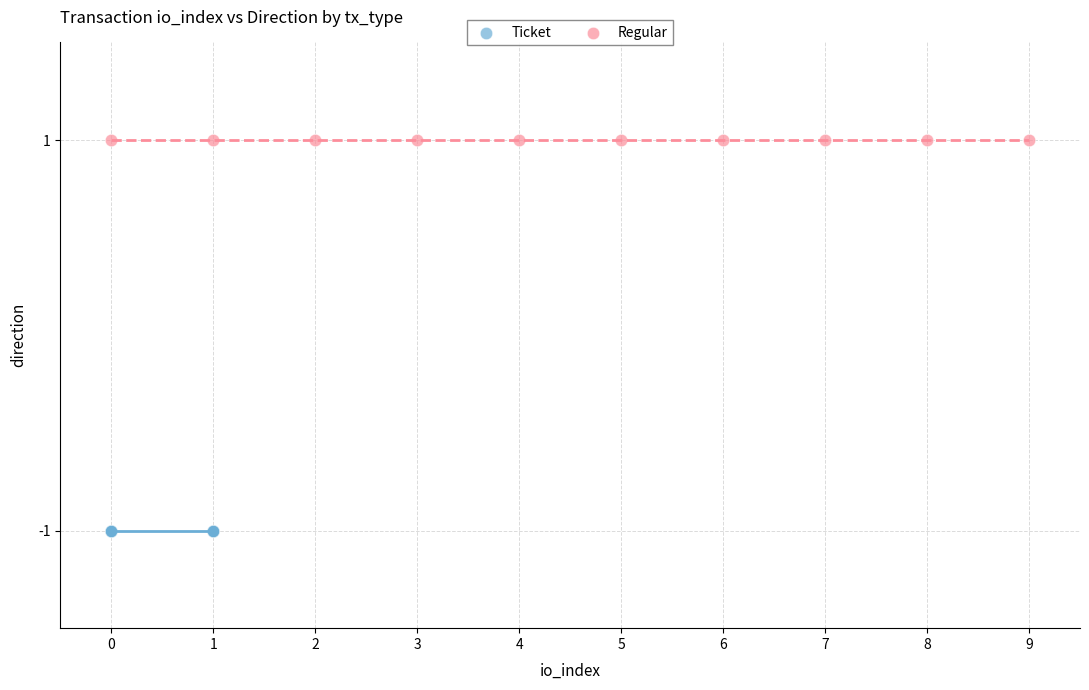

Which series reaches the minimum Y coordinate?

Ticket